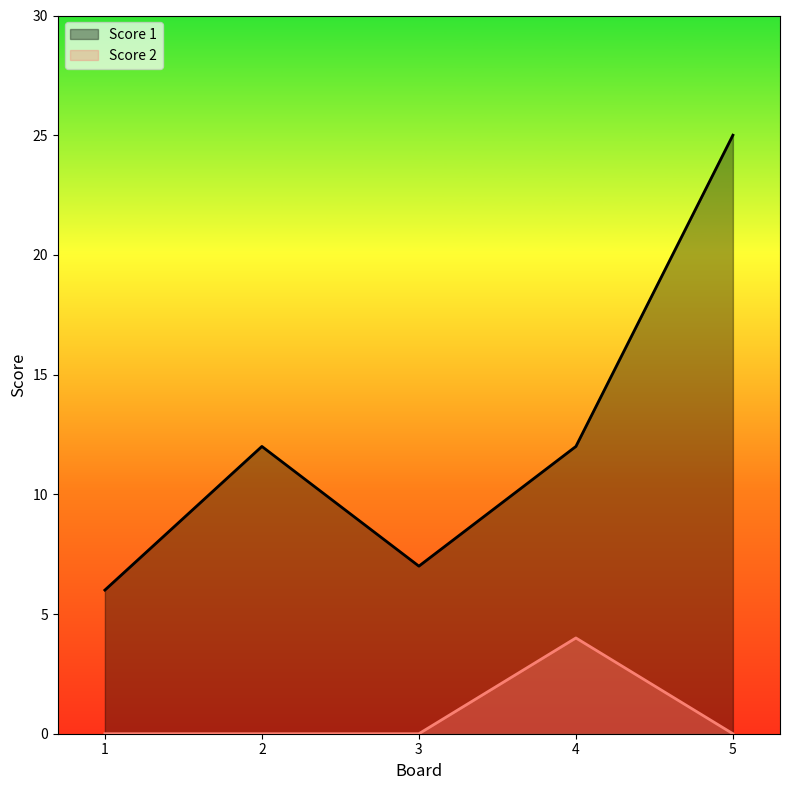

In Score 2, how many points are higher than both neighbors (excluding endpoints)?

1